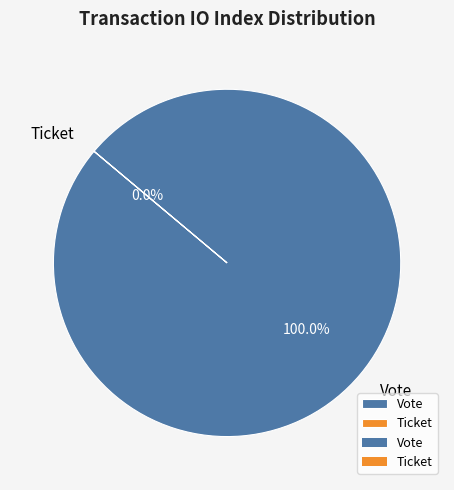

What percentage is the Vote slice, to the nearest percent?

100%